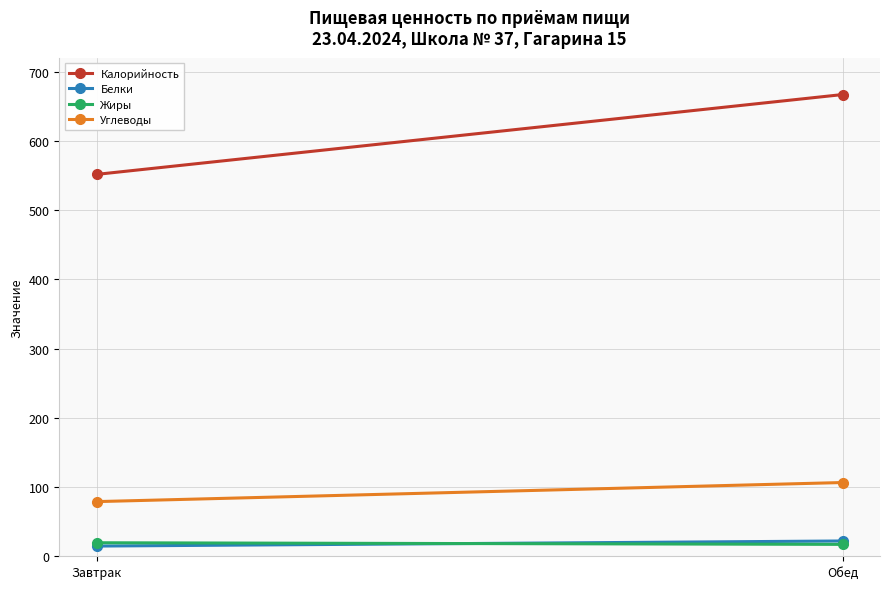

What is the label of the 2nd point from the right?

Завтрак